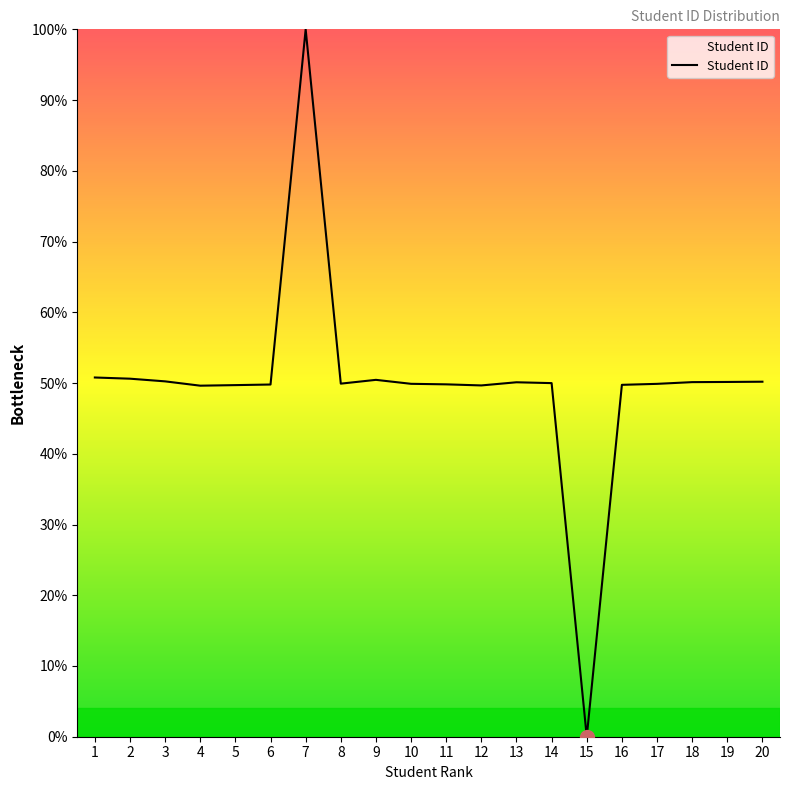

What value does the data have at 2?

50.6